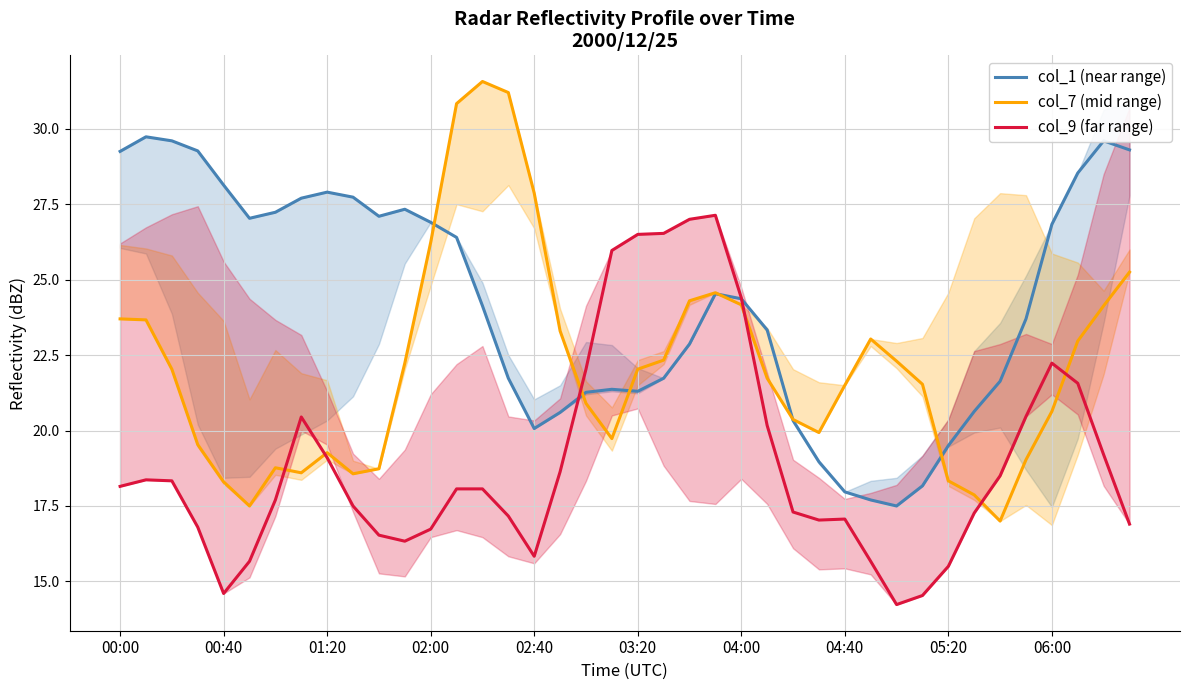

How many times do col_7 (mid range) and col_1 (near range) cross each other?

6